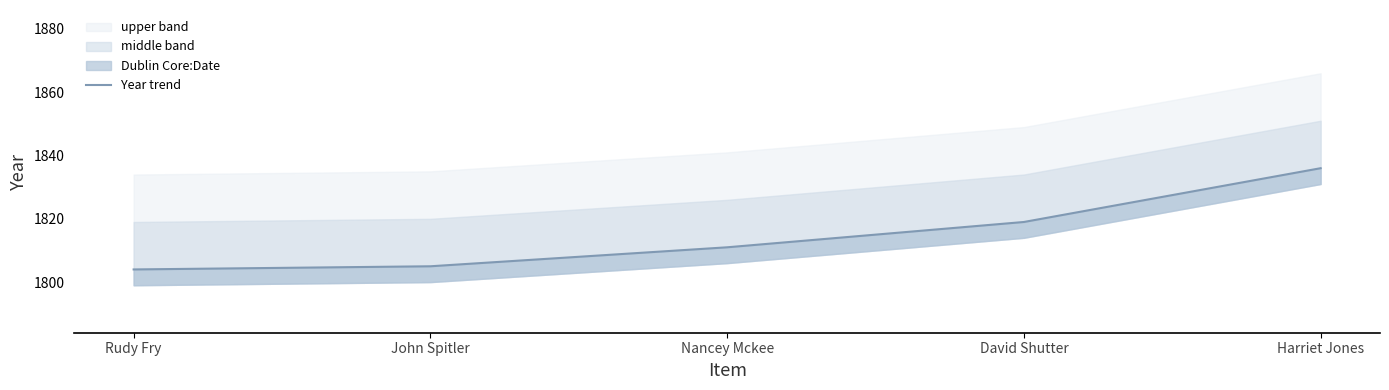

What is the minimum value shown in the chart?

1804